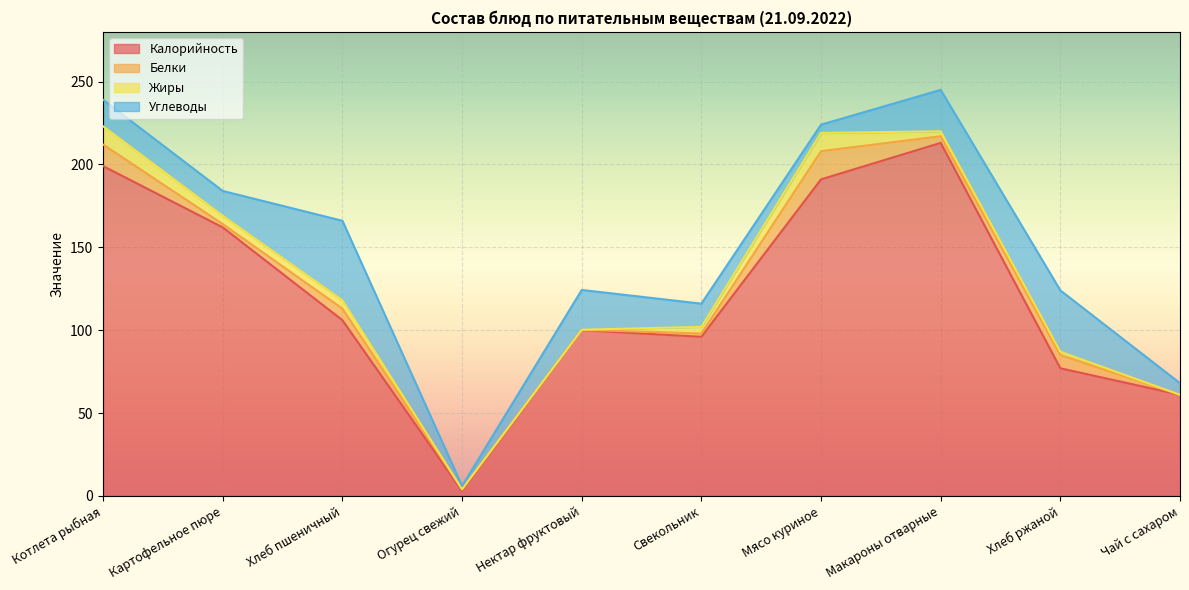

The Белки series shows 1.0 at Картофельное пюре. True or false?

False